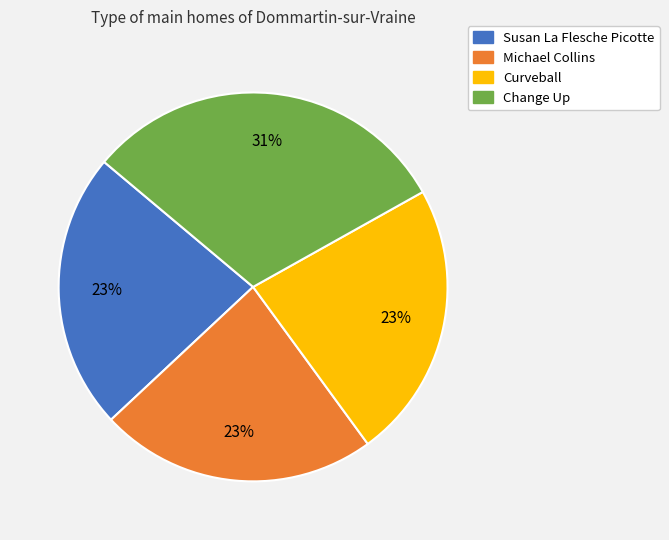

To the nearest percent, what portion does Susan La Flesche Picotte represent?

23%